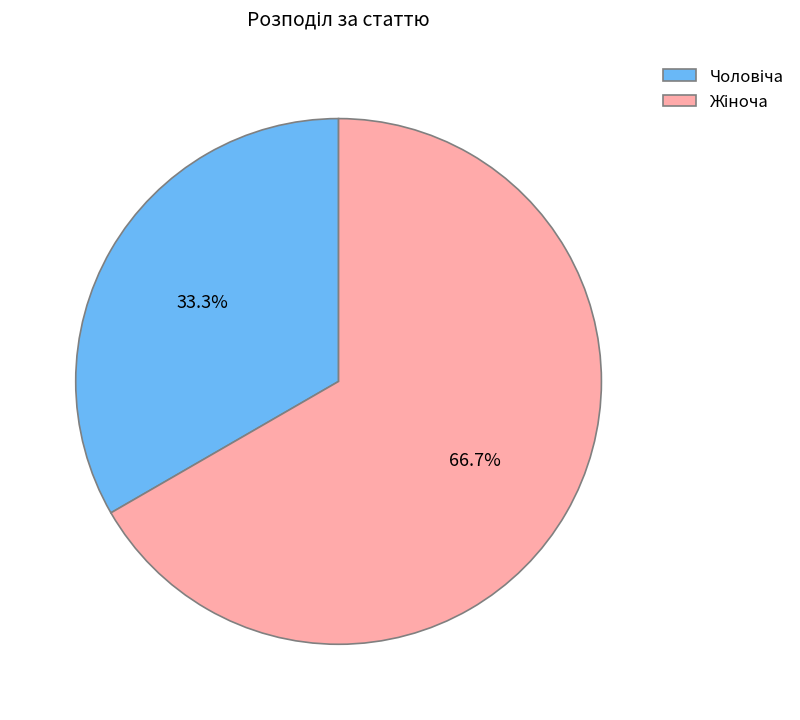

Is there a majority slice in this chart?

Yes